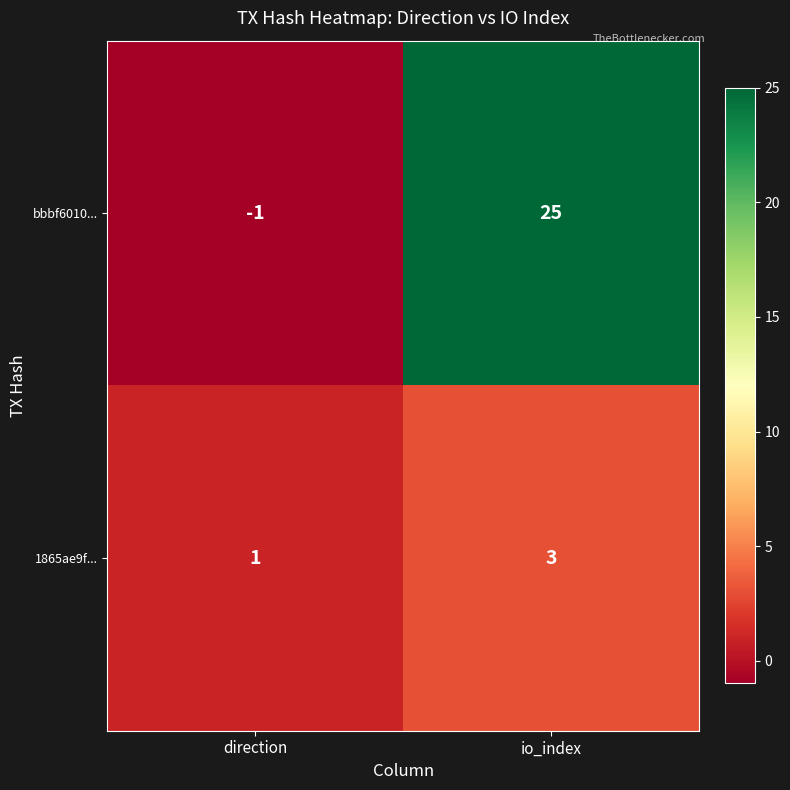

Which series has the widest spread of values?

bbbf6010...